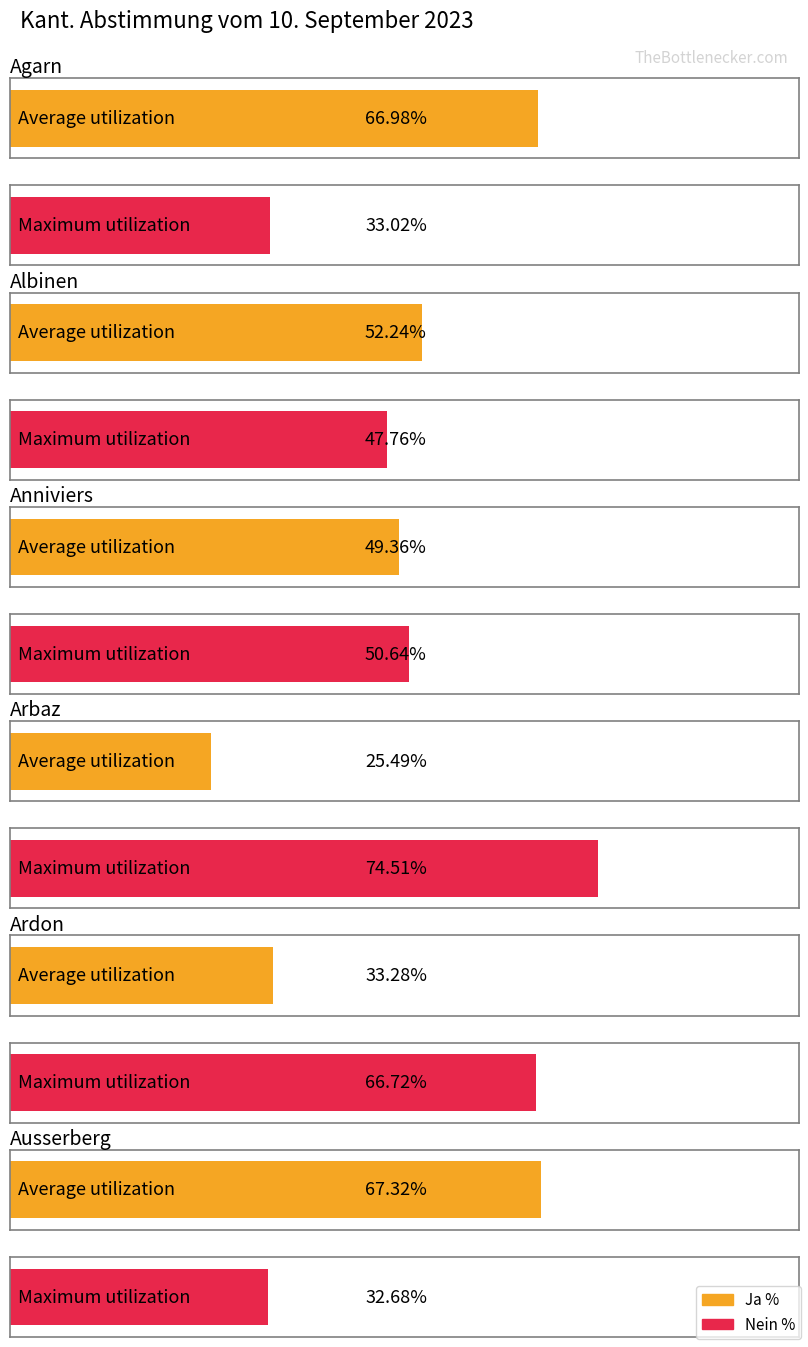

True or false: Nein % has a value of 50.6 at Anniviers.

True